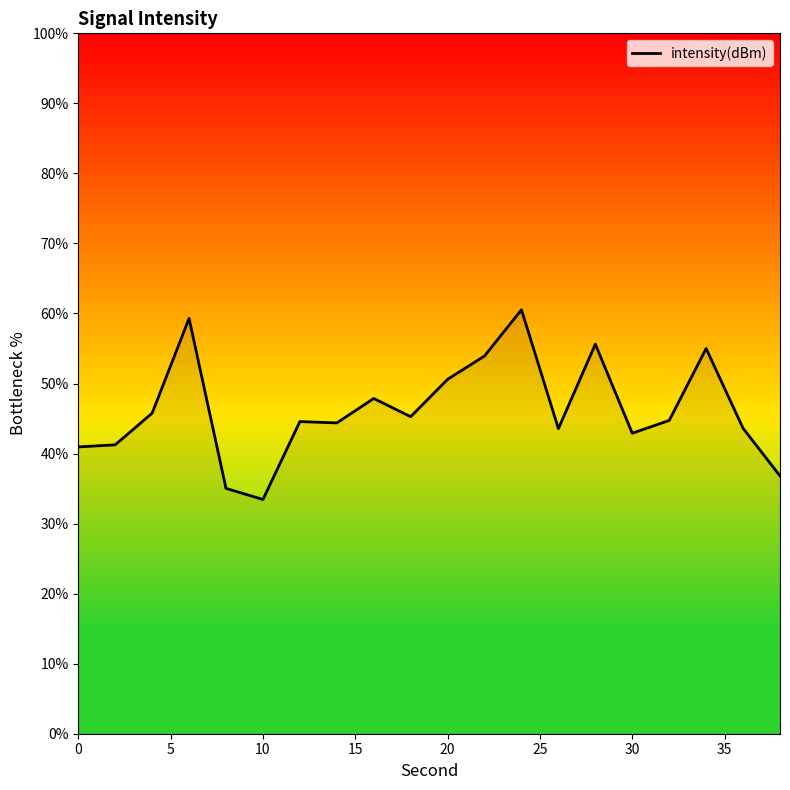

Does the chart have visible grid lines?

No